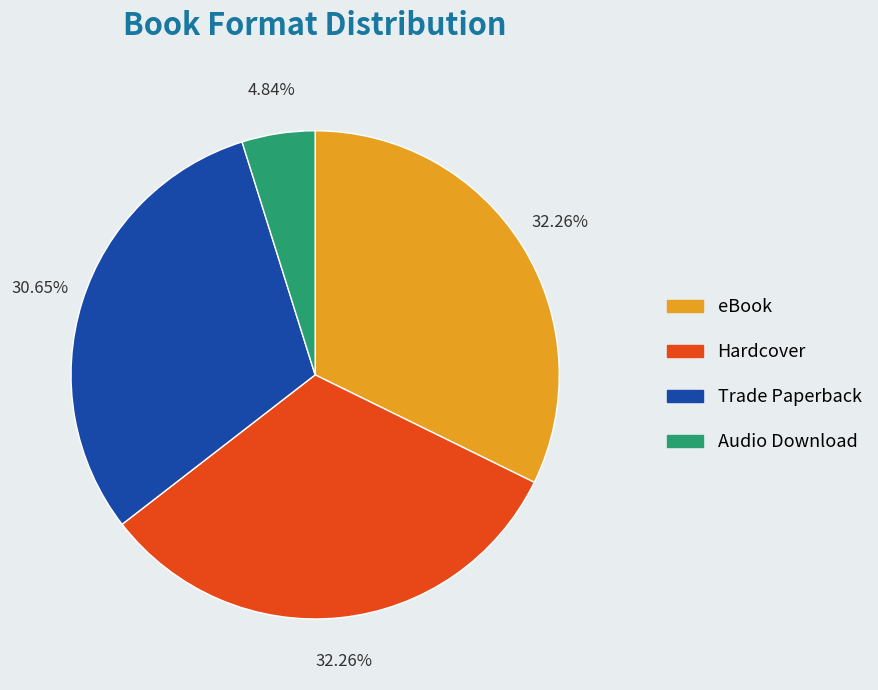

Is the sum of Hardcover and Trade Paperback greater than half?

Yes